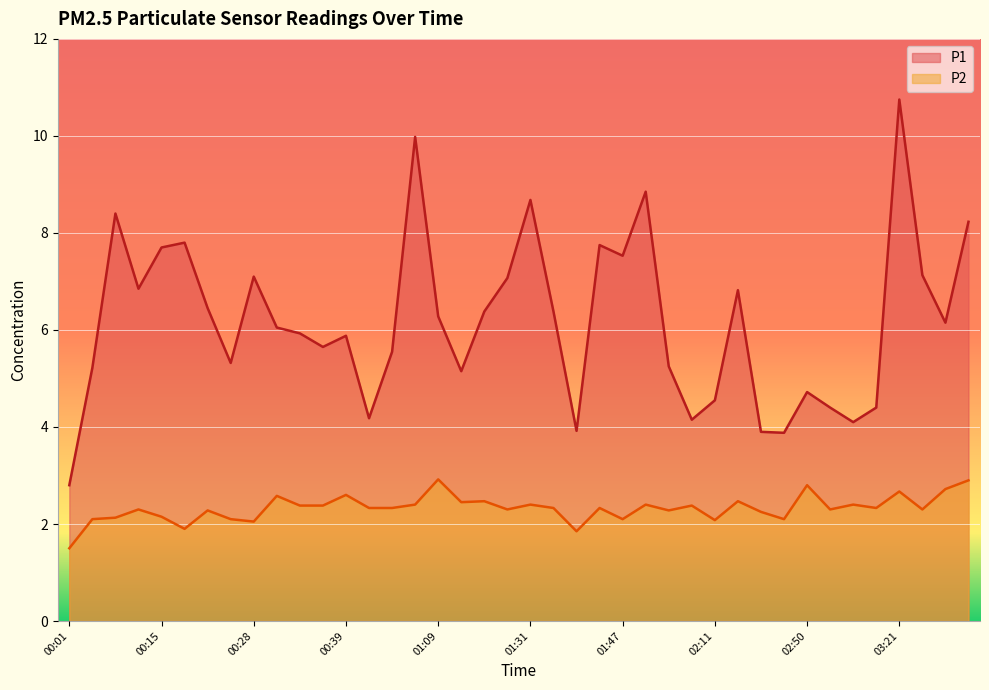

What is the label of the 25th point from the right?

01:01